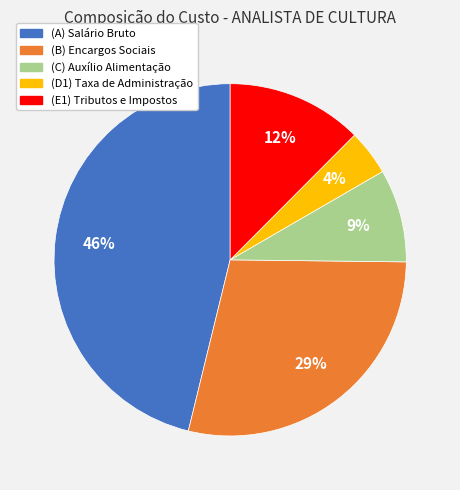

Is the sum of (A) Salário Bruto and (E1) Tributos e Impostos greater than half?

Yes